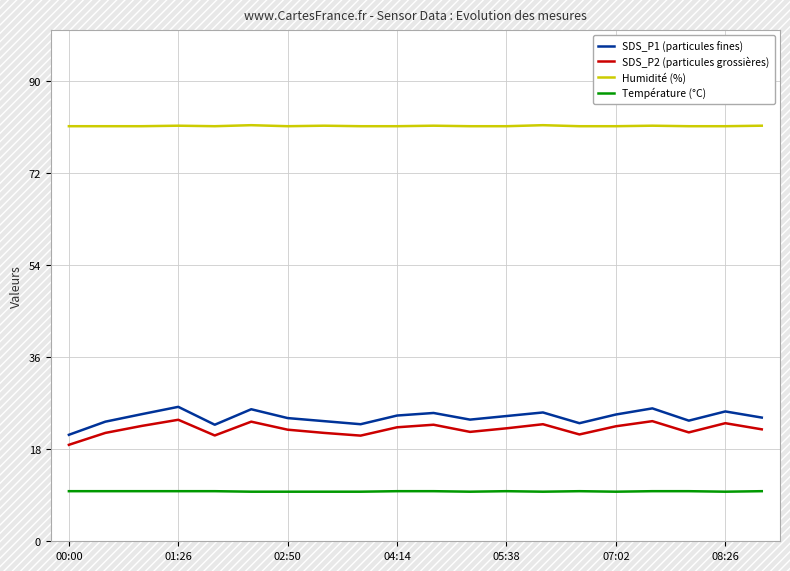

True or false: SDS_P2 (particules grossières) and SDS_P1 (particules fines) intersect in this chart.

False